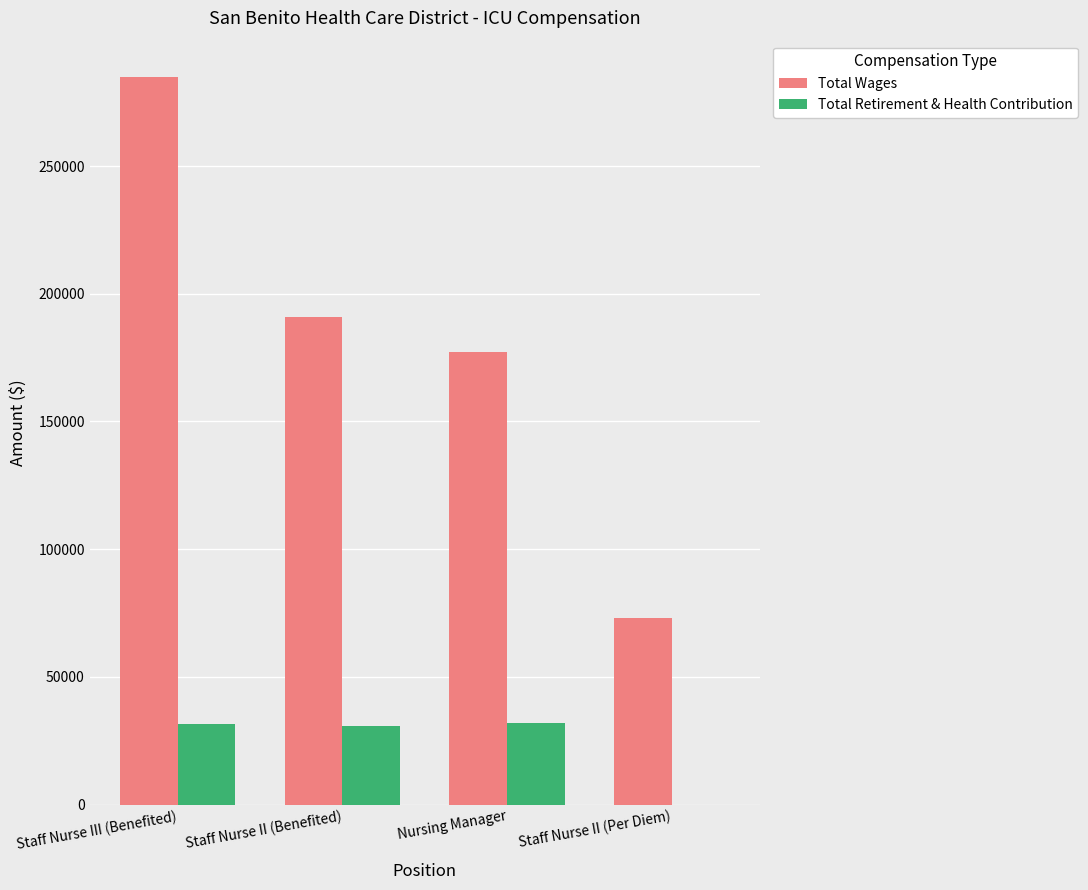

The value of Total Wages at Nursing Manager is 177354. True or false?

True